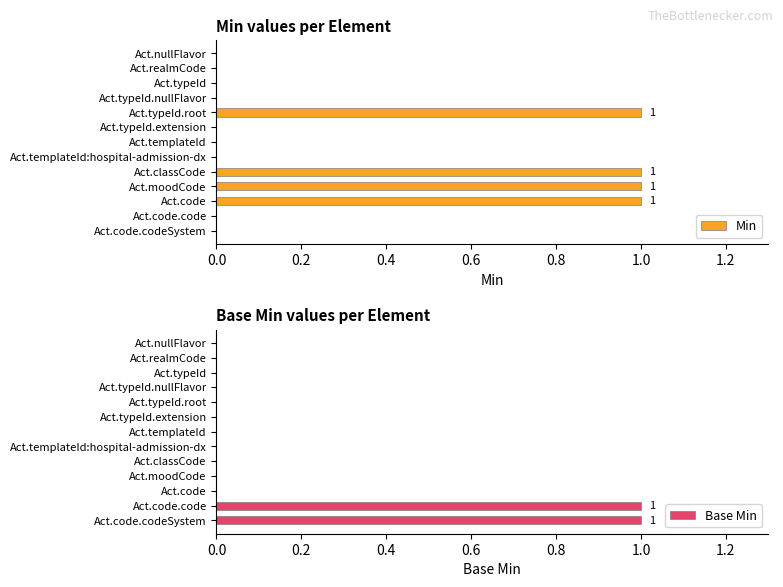

What is the sum of the Min values at Act.typeId.root and Act.code.code?

1